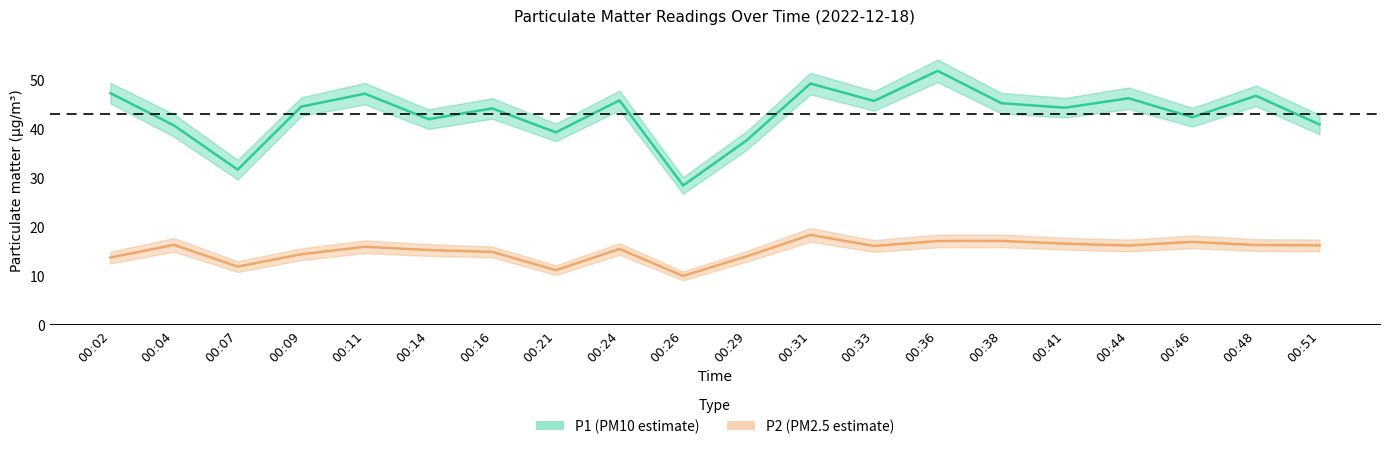

True or false: P2 has more than 1 points higher than both neighbors.

True